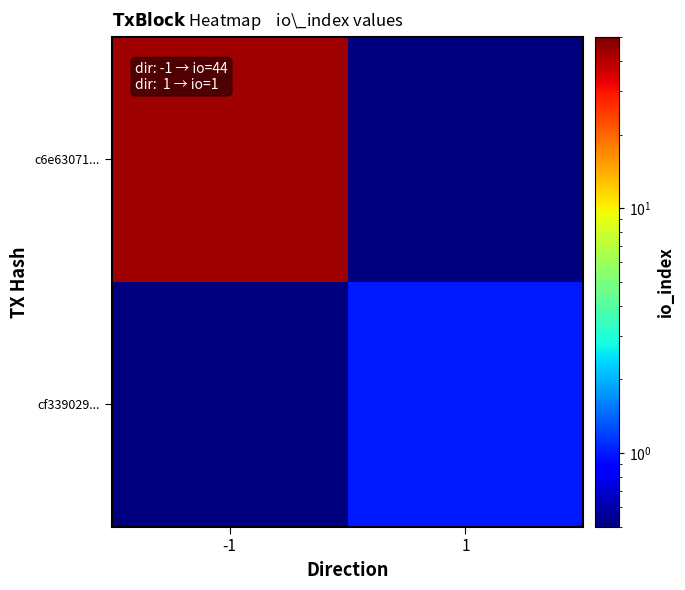

Rank the series by their average value, from highest to lowest.

c6e63071..., cf339029...